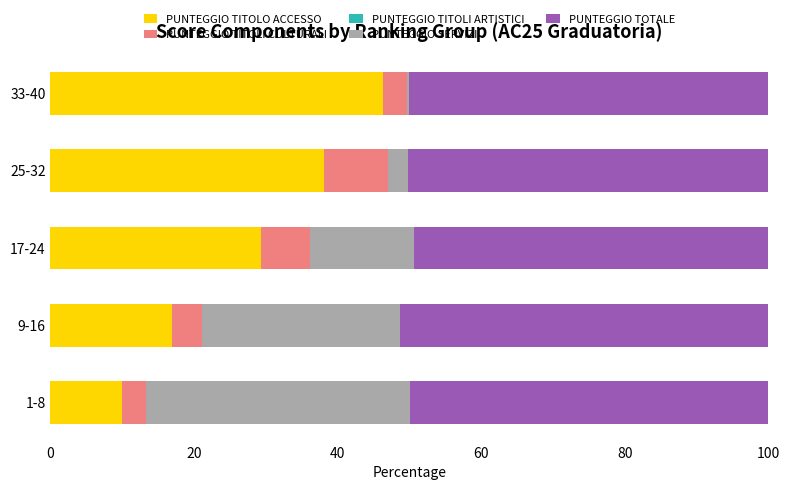

True or false: PUNTEGGIO TITOLO ACCESSO has a value of 42.8 at 17-24.

False